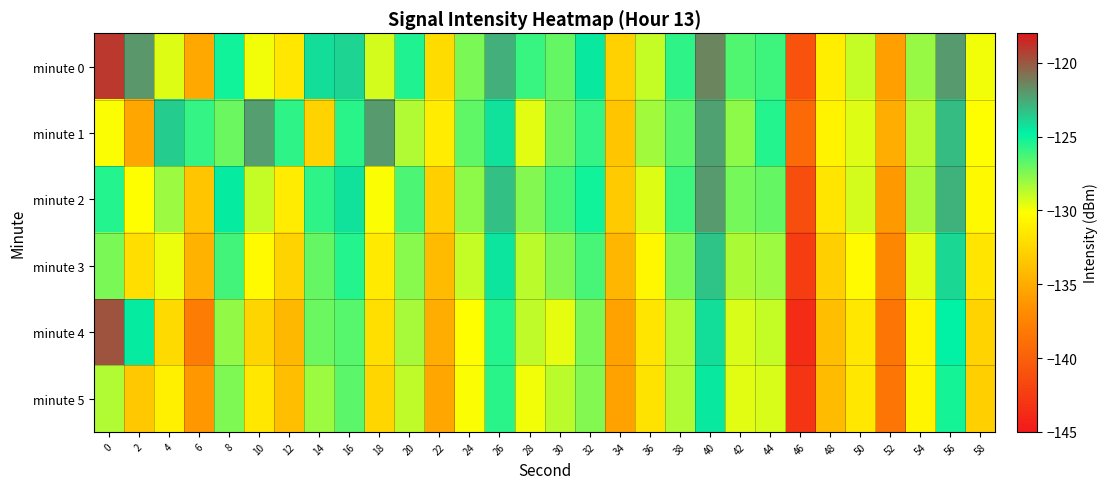

Reading right to left, transcribe all the data shown in this chart.

minute 0: 58=-129.9	56=-122.1	54=-127.9	52=-135.7	50=-128.9	48=-131.1	46=-140.9	44=-126.1	42=-126.5	40=-121.5	38=-125.8	36=-128.9	34=-132.8	32=-124.5	30=-126.9	28=-126.0	26=-122.7	24=-127.4	22=-132.2	20=-125.5	18=-129.2	16=-123.8	14=-124.2	12=-131.6	10=-129.8	8=-125.1	6=-135.2	4=-129.4	2=-122.0	0=-119.0
minute 1: 58=-130.2	56=-123.1	54=-128.6	52=-134.9	50=-129.4	48=-130.8	46=-139.2	44=-125.5	42=-127.8	40=-122.3	38=-126.7	36=-128.2	34=-133.4	32=-125.9	30=-127.1	28=-129.6	26=-124.3	24=-126.8	22=-131.2	20=-128.4	18=-122.1	16=-125.6	14=-132.7	12=-125.7	10=-122.2	8=-127.0	6=-125.8	4=-123.7	2=-135.4	0=-130.1
minute 2: 58=-130.5	56=-122.8	54=-128.3	52=-136.1	50=-129.2	48=-131.7	46=-141.3	44=-126.9	42=-127.2	40=-122.1	38=-126.1	36=-129.4	34=-133.2	32=-125.1	30=-126.3	28=-127.5	26=-123.2	24=-127.8	22=-132.9	20=-126.4	18=-130.1	16=-124.3	14=-125.7	12=-131.2	10=-128.9	8=-124.6	6=-133.4	4=-128.1	2=-130.2	0=-125.5
minute 3: 58=-131.7	56=-124.0	54=-129.5	52=-137.3	50=-130.4	48=-132.9	46=-142.5	44=-128.1	42=-128.4	40=-123.3	38=-127.3	36=-130.6	34=-134.4	32=-126.3	30=-127.5	28=-128.7	26=-124.4	24=-128.9	22=-134.1	20=-127.6	18=-131.3	16=-125.5	14=-126.9	12=-132.7	10=-130.4	8=-126.2	6=-134.6	4=-129.8	2=-132.1	0=-127.3
minute 4: 58=-132.7	56=-124.8	54=-130.7	52=-138.5	50=-131.6	48=-133.9	46=-143.7	44=-128.9	42=-129.3	40=-124.2	38=-128.5	36=-131.7	34=-135.6	32=-127.3	30=-129.7	28=-128.8	26=-125.5	24=-130.2	22=-134.9	20=-128.3	18=-132.0	16=-126.6	14=-127.0	12=-134.3	10=-132.6	8=-127.9	6=-138.0	4=-132.3	2=-124.6	0=-119.8
minute 5: 58=-132.9	56=-125.2	54=-130.7	52=-138.5	50=-131.6	48=-134.1	46=-143.1	44=-129.3	42=-129.6	40=-124.5	38=-128.5	36=-131.8	34=-135.6	32=-127.5	30=-128.7	28=-129.9	26=-125.6	24=-130.1	22=-135.3	20=-128.8	18=-132.5	16=-126.7	14=-128.1	12=-133.9	10=-131.6	8=-127.4	6=-136.2	4=-131.0	2=-133.3	0=-128.5